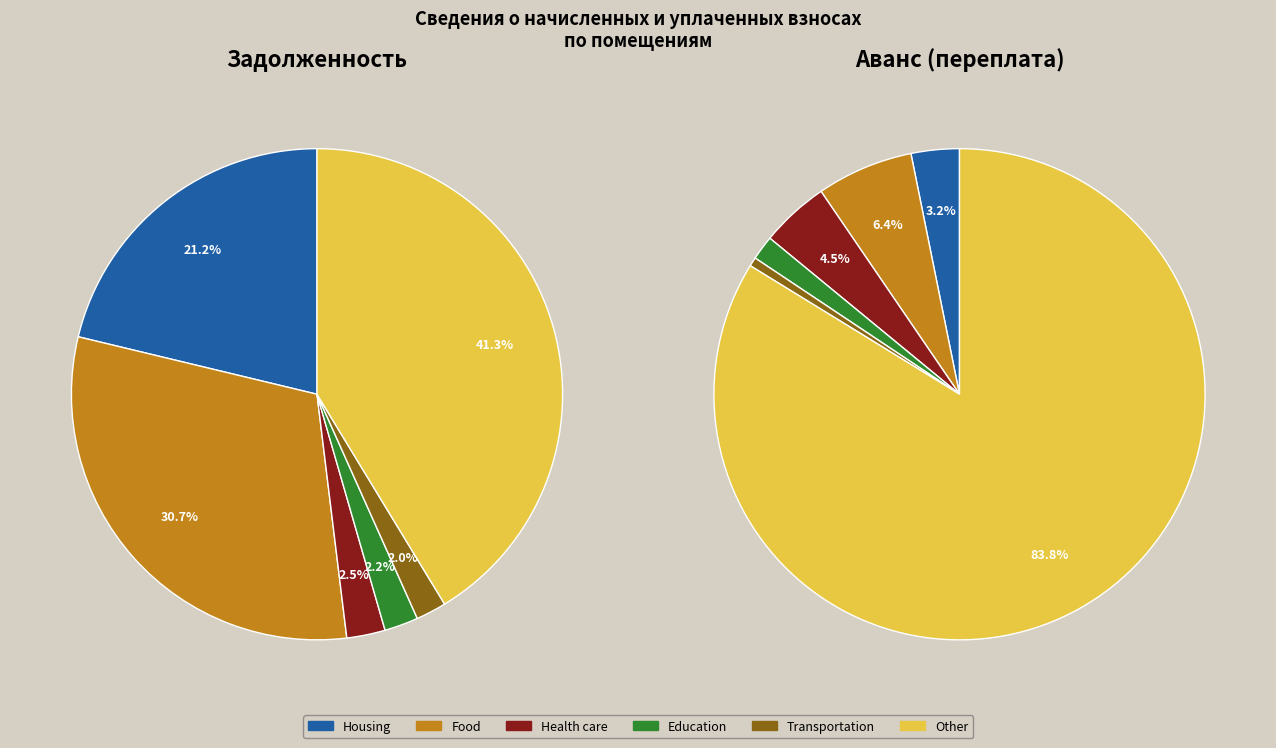

Combined, do 32 and 21 account for over 50%?

No